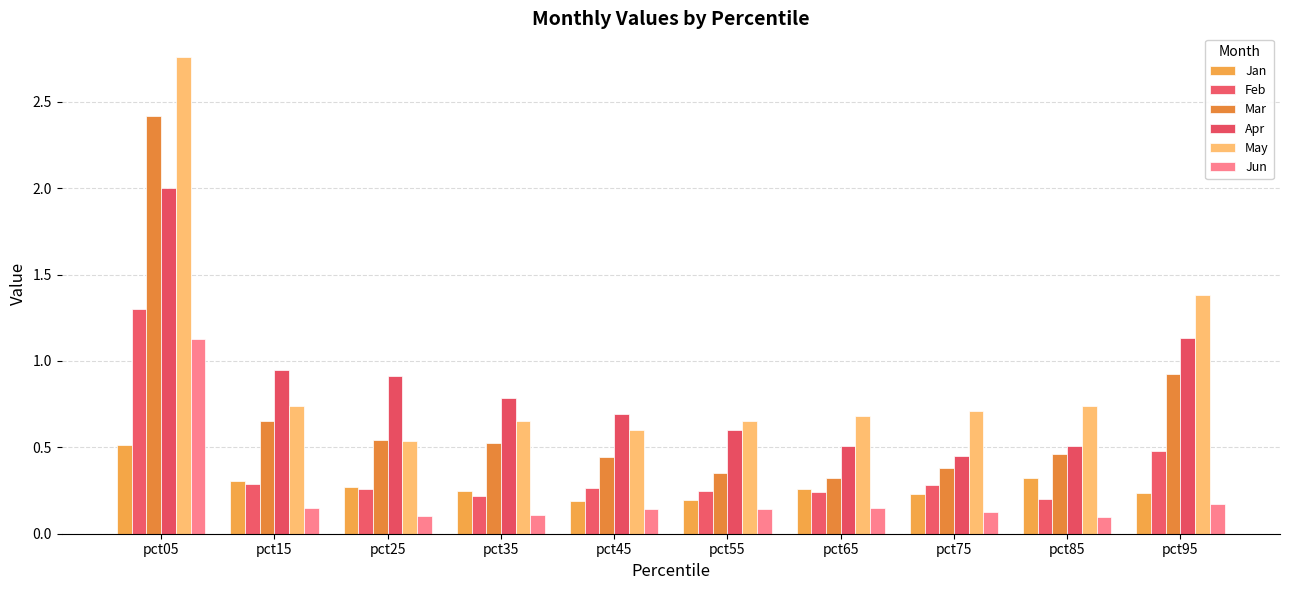

Count the number of categories in the chart.

10